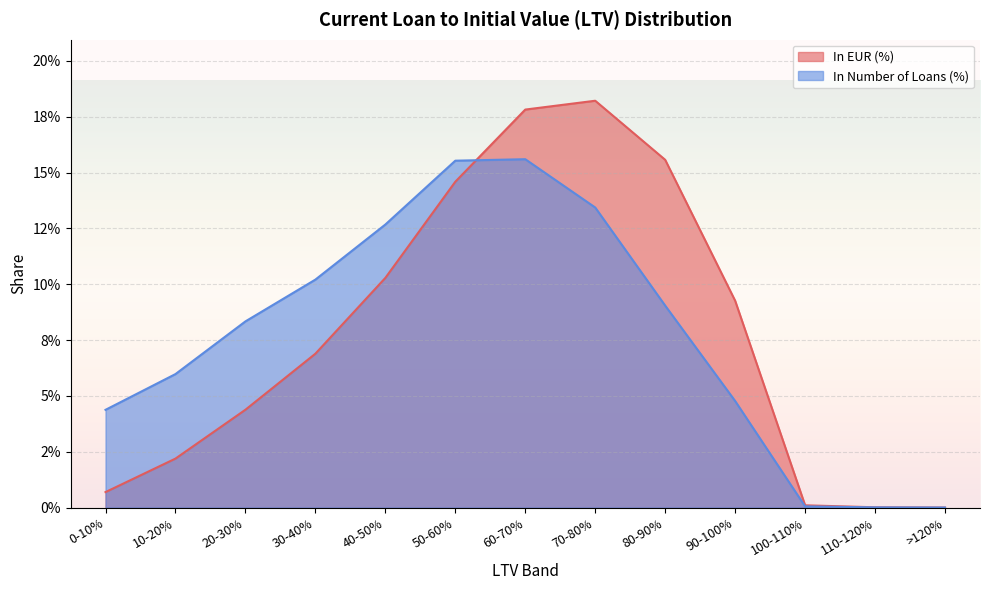

How many times do In Number of Loans (%) and In EUR (%) cross each other?

1